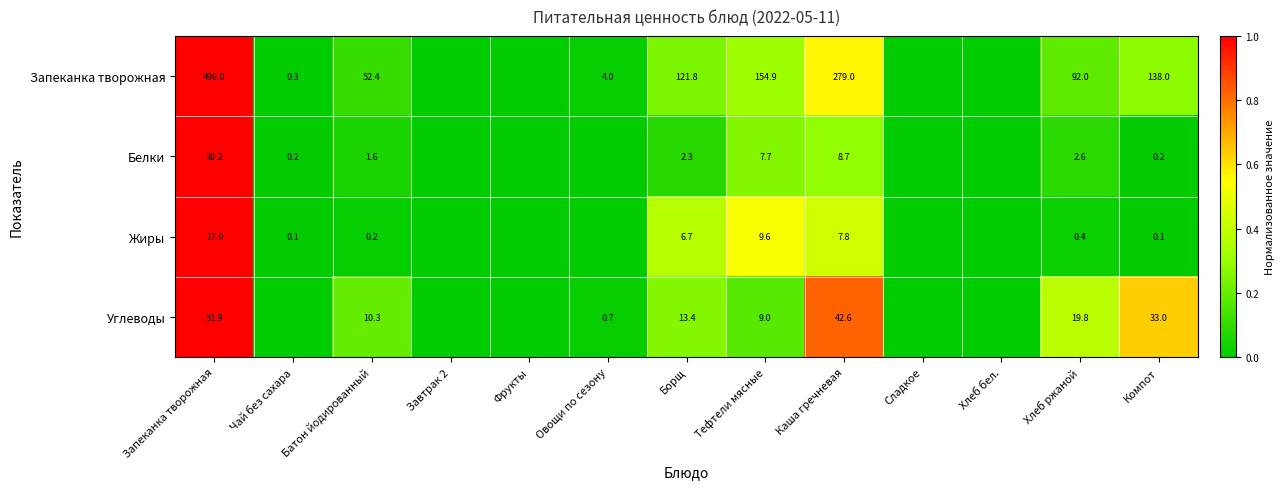

What is the sum of the Запеканка творожная values at Батон йодированный and Овощи по сезону?

56.4